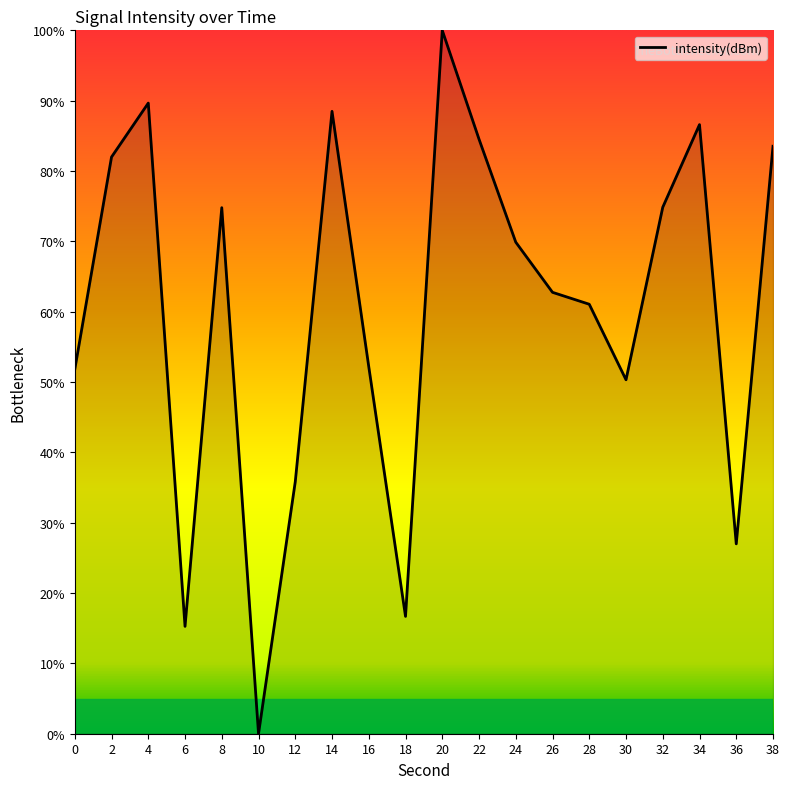

What is the ratio of the value at 2 to the value at 6?

5.4